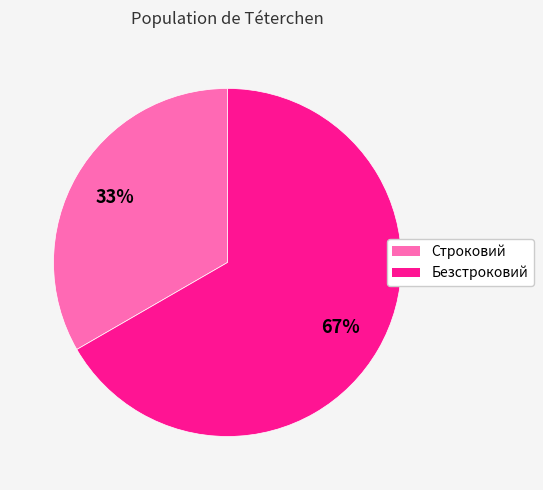

True or false: Строковий accounts for 33% of the total.

True